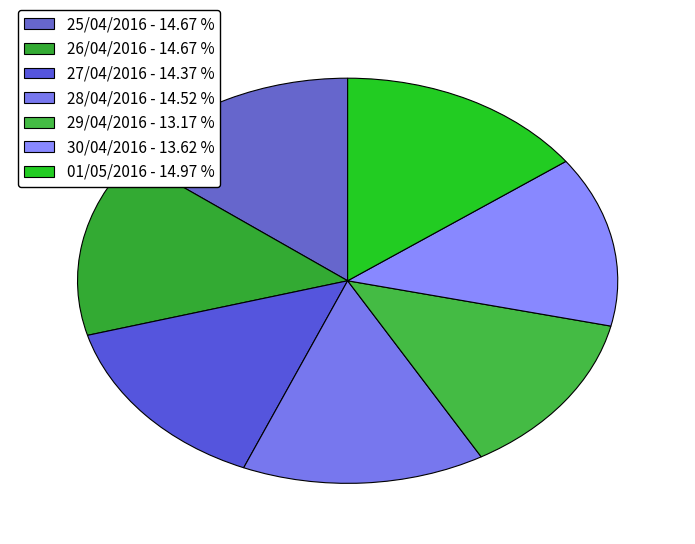

To the nearest percent, what is the combined percentage of 25/04/2016 and 26/04/2016?

29%